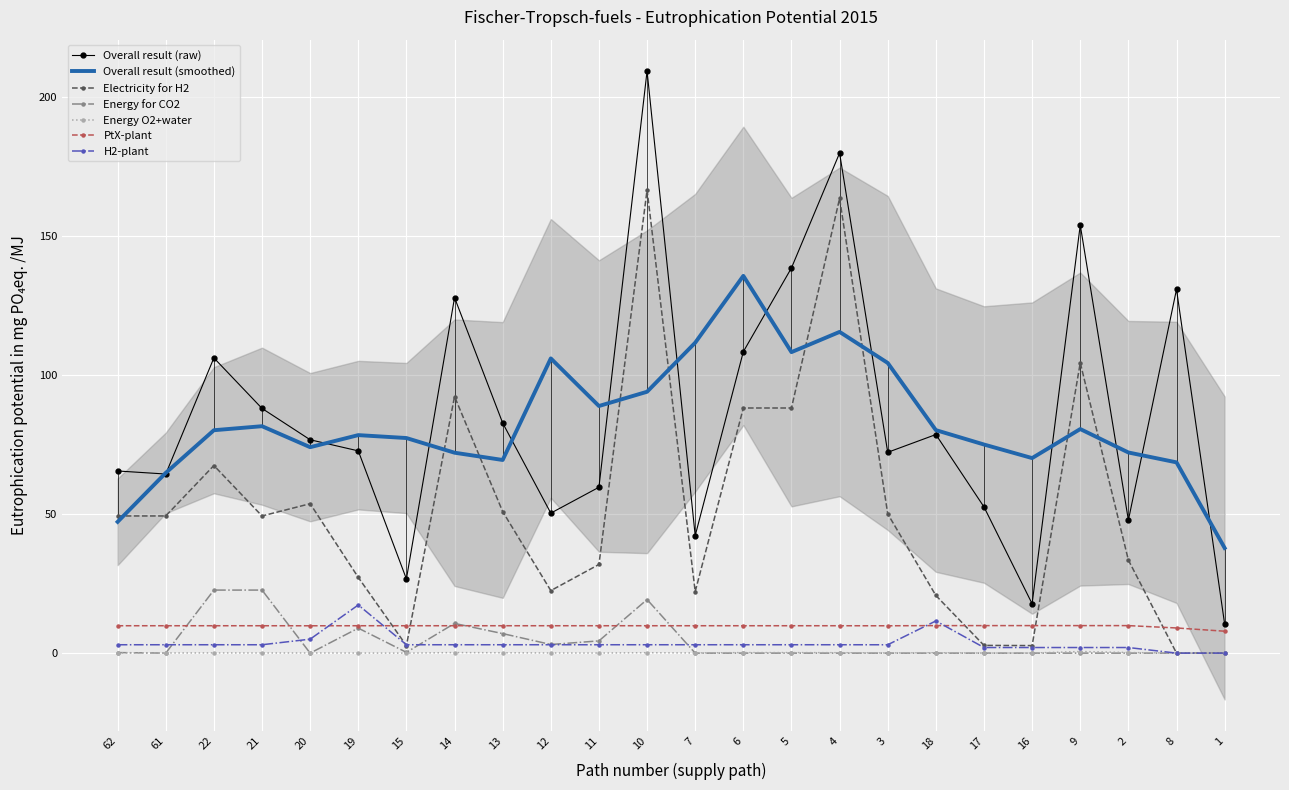

Reading left to right, extract all data points from this chart.

Overall result: 65.5	64.4	106.2	88.0	76.8	72.8	26.7	127.9	82.8	50.4	59.7	209.4	42.3	108.4	138.6	179.9	72.2	78.6	52.6	17.8	154.0	47.8	130.9	10.4
Electricity for H2: 49.3	49.3	67.5	49.3	53.7	27.2	2.7	92.3	50.9	22.5	31.9	166.6	22.1	88.2	88.2	163.6	50.1	20.7	2.8	2.7	104.4	33.5	0.0	0.0
Energy for CO2: 0.2	0.0	22.7	22.7	0.0	9.0	0.3	10.7	7.0	3.1	4.4	19.3	0.0	0.0	0.0	0.0	0.0	0.0	0.0	0.0	0.0	0.0	0.0	0.0
Energy O2+water: 0.1	0.1	0.1	0.1	0.1	0.0	0.0	0.2	0.1	0.1	0.0	0.2	0.1	0.2	0.2	0.2	0.1	0.1	0.0	0.0	0.6	0.2	0.0	0.0
PtX-plant: 9.9	9.9	9.9	9.9	9.8	9.9	9.9	9.9	9.9	9.9	9.9	9.9	9.9	9.9	9.9	9.9	9.8	9.9	9.9	9.9	9.9	9.9	9.1	7.9
H2-plant: 3.0	3.0	3.0	3.0	5.0	17.3	3.0	3.0	3.0	3.0	3.0	3.0	3.0	3.0	3.0	3.0	3.0	11.6	2.0	2.0	2.0	2.0	0.0	0.0